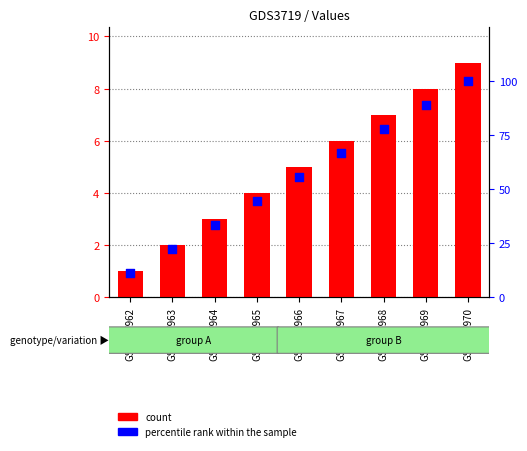

Which series has the largest total across all categories?

percentile rank within the sample